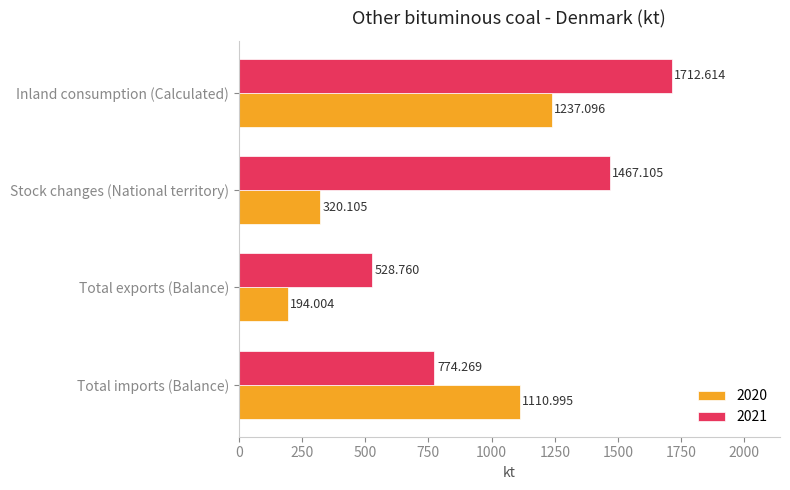

What is the spread (max minus min) of values at Total imports (Balance)?

336.7